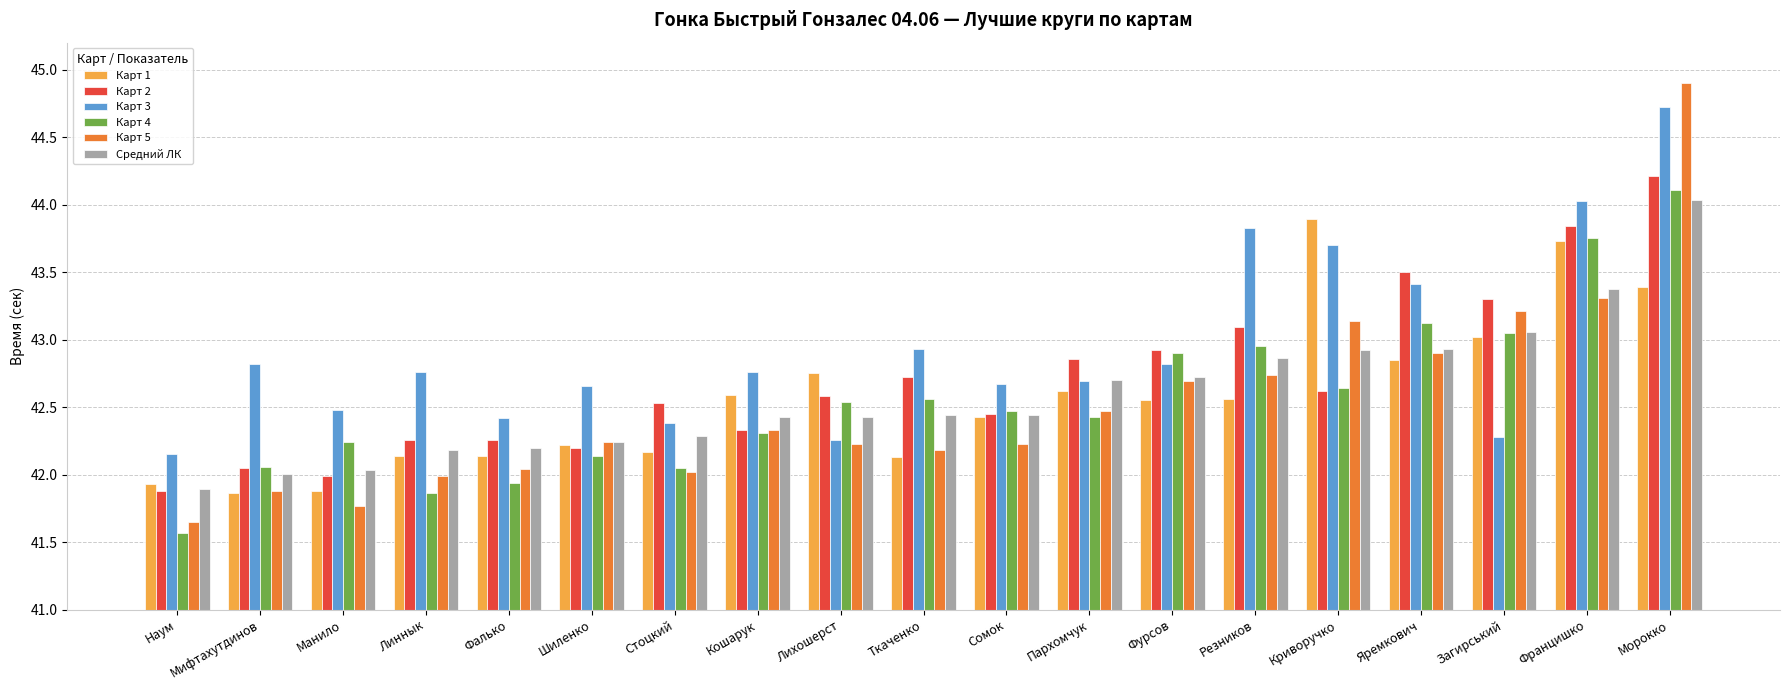

List the series in order of their peak value, lowest first.

Карт 1, Средний ЛК, Карт 4, Карт 2, Карт 3, Карт 5